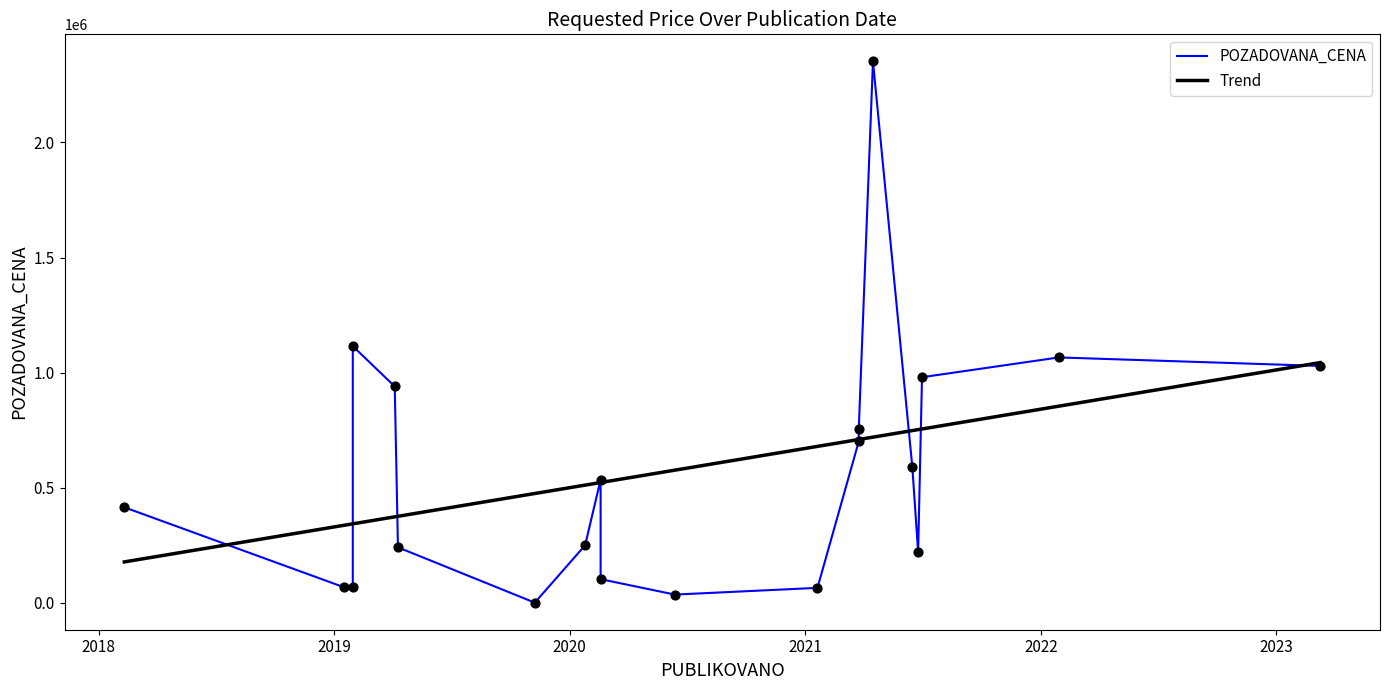

What are all the series names shown in the legend?

POZADOVANA_CENA, Trend